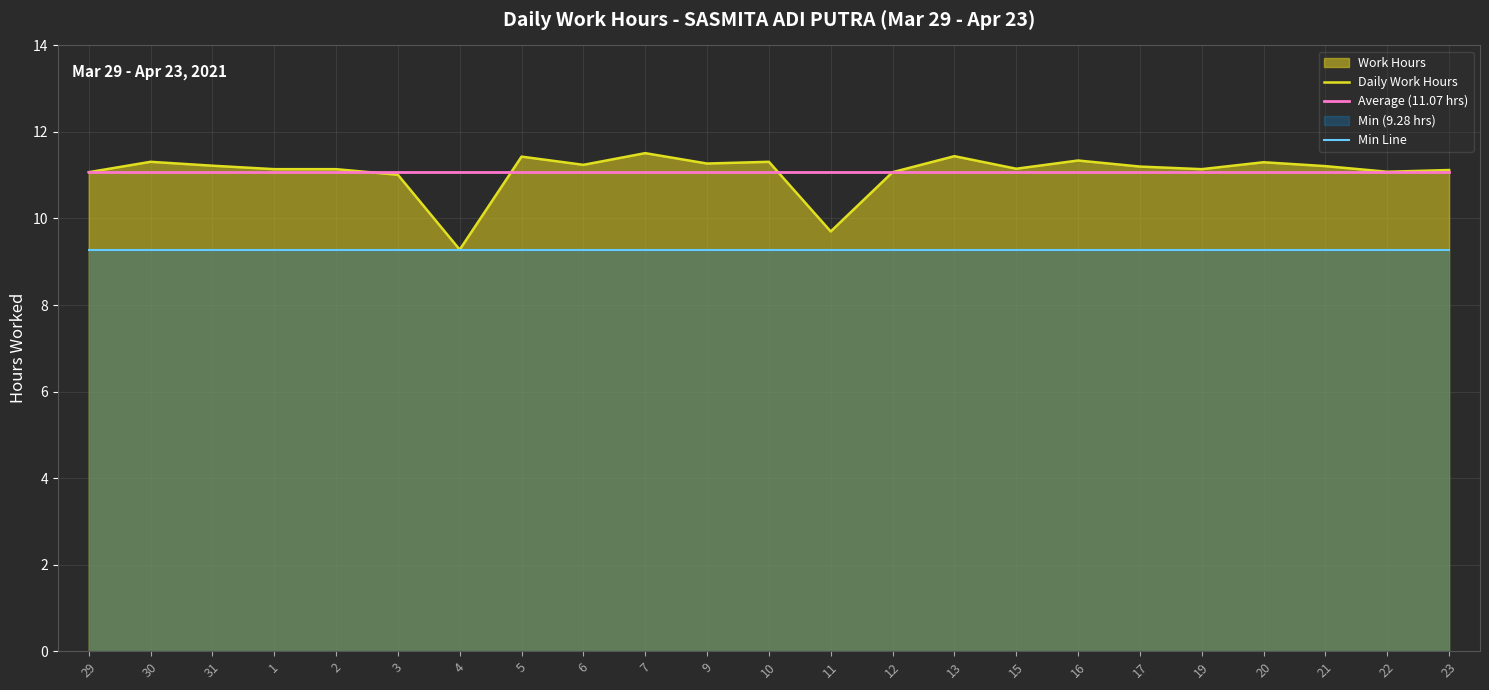

How many lines are shown in the chart?

3